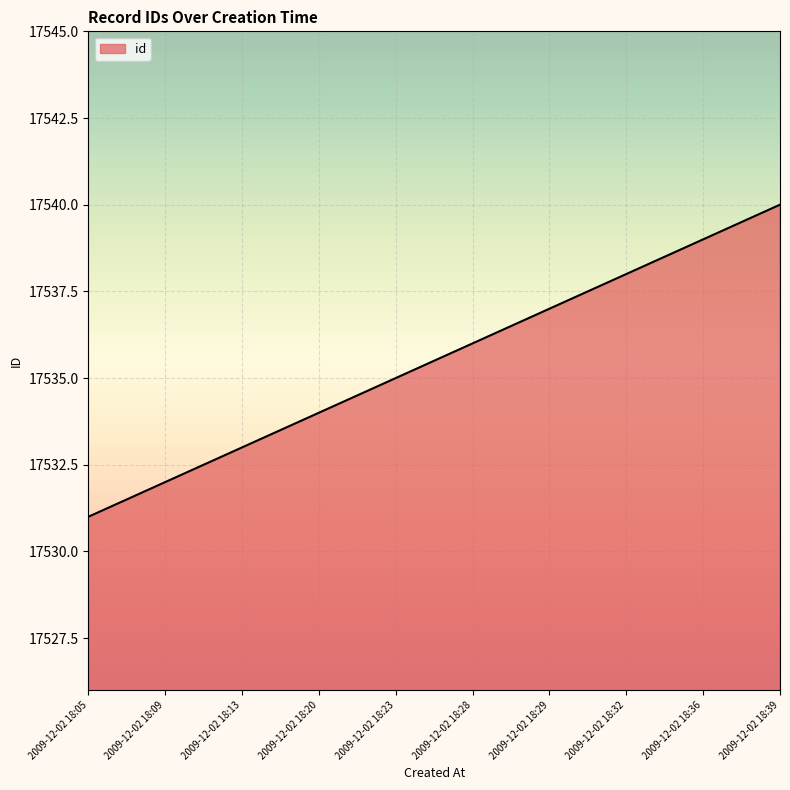

How many values are between 17533 and 17538?

6